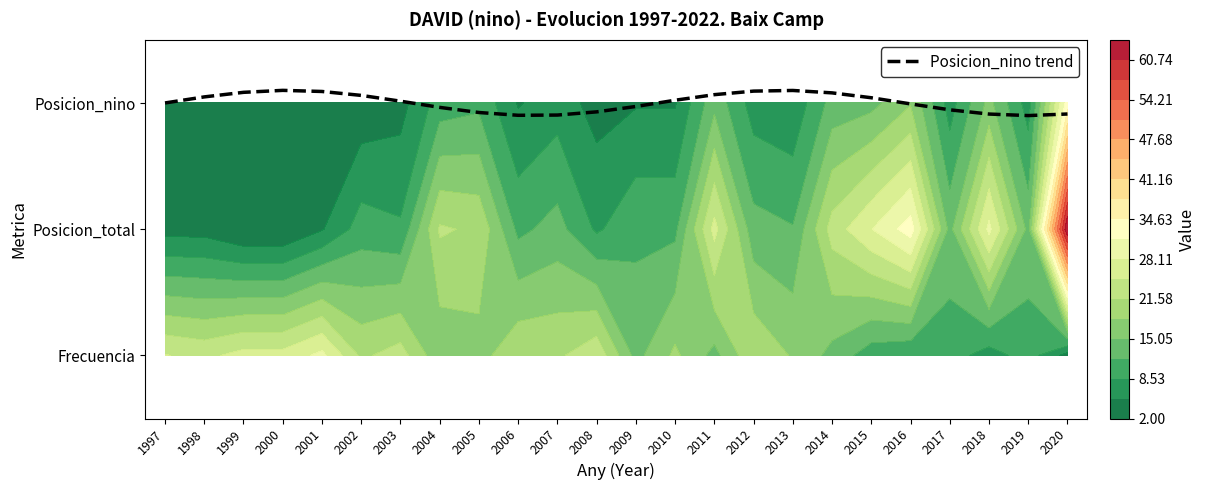

Which category has the highest value in the Posicion_total series?

2020